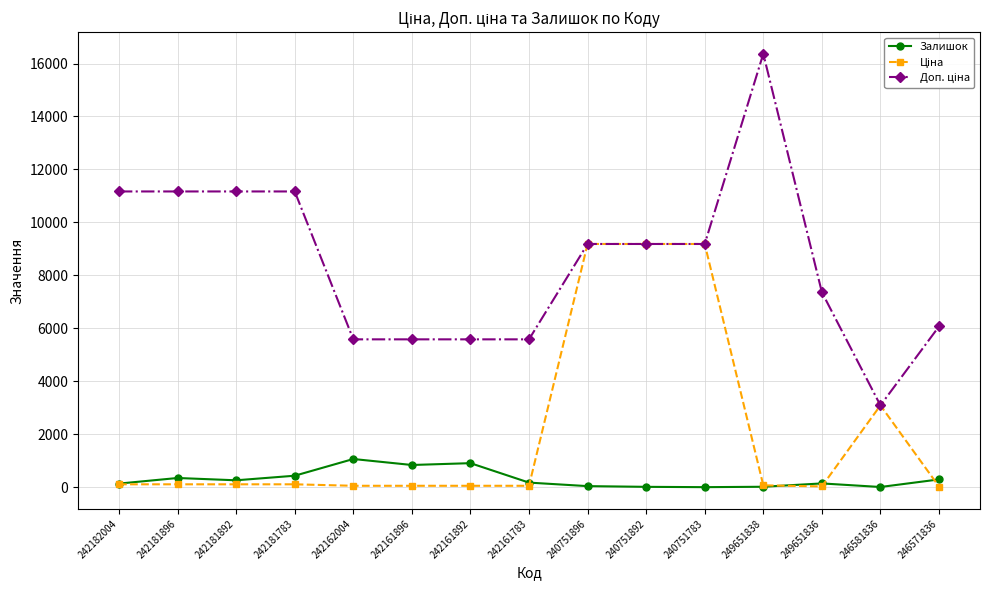

Is it true that Залишок equals 436.0 at 242181783?

True